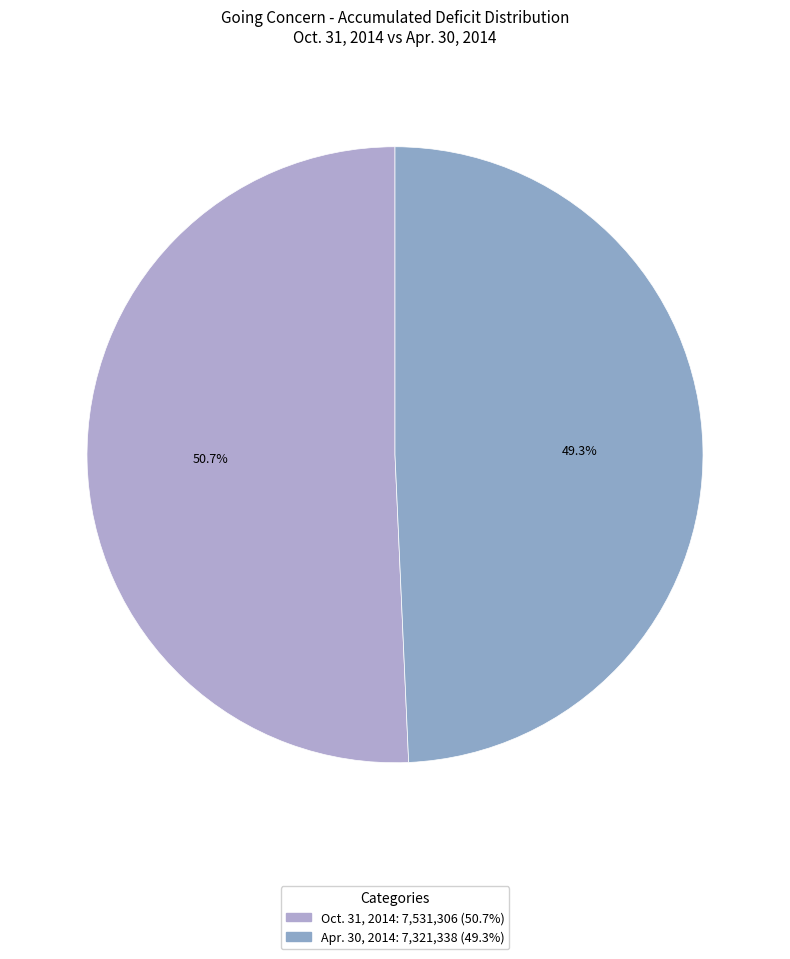

How much of the chart is everything except Oct. 31, 2014?

49.3%